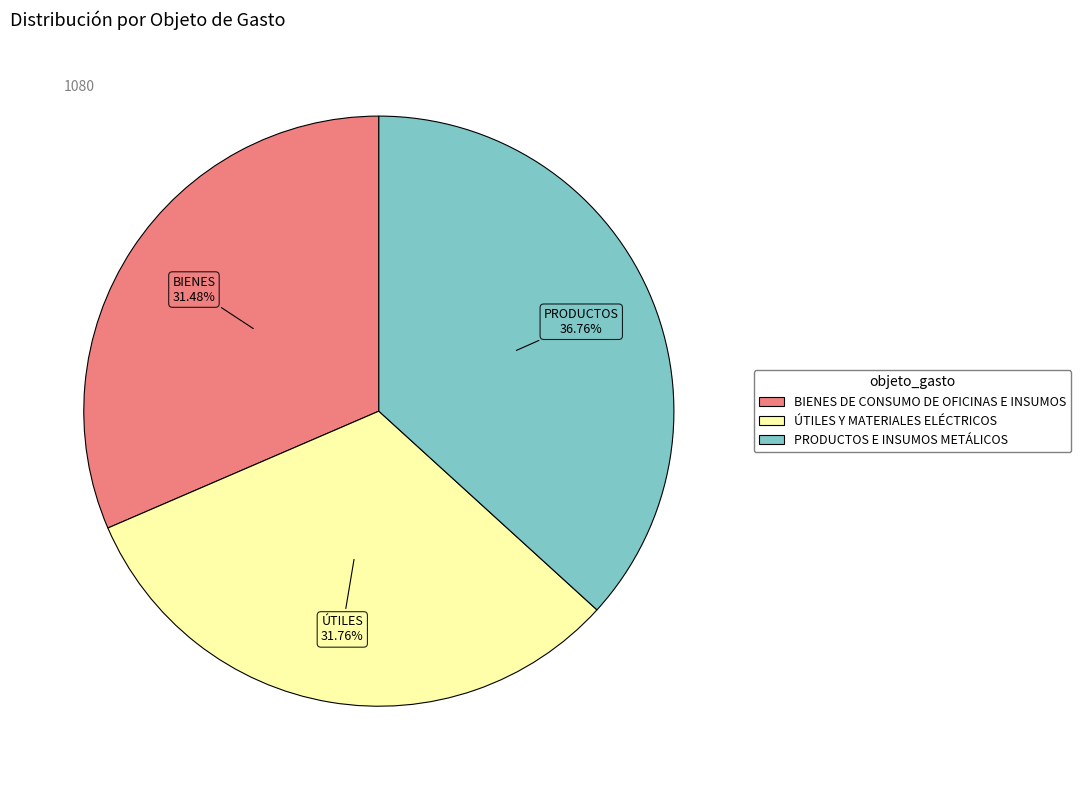

Between BIENES DE CONSUMO DE OFICINAS E INSUMOS and PRODUCTOS E INSUMOS METÁLICOS, which is larger?

PRODUCTOS E INSUMOS METÁLICOS